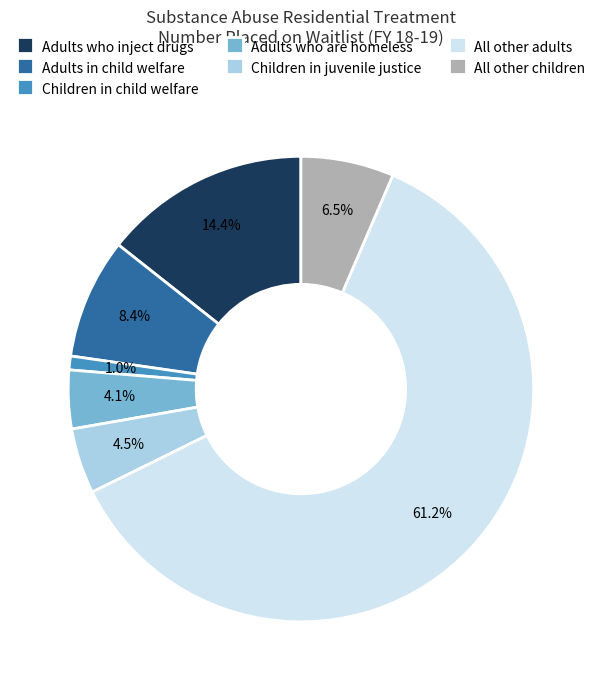

How much of the chart is everything except Children in juvenile justice?

95.5%